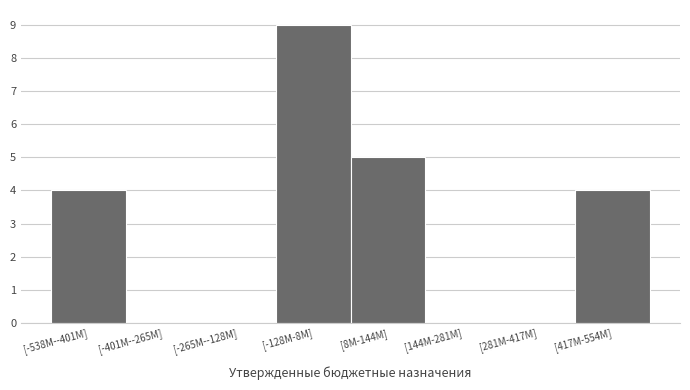

Reading right to left, list all the values displayed in this chart.

[417M-554M]=4	[281M-417M]=0	[144M-281M]=0	[8M-144M]=5	[-128M-8M]=9	[-265M--128M]=0	[-401M--265M]=0	[-538M--401M]=4